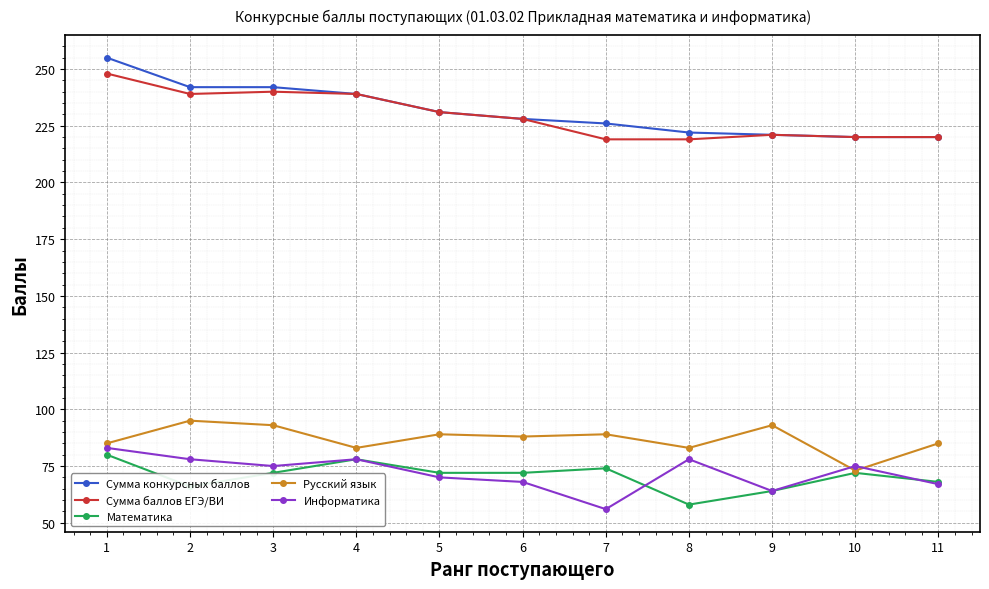

What is the sum of all Математика values?

776